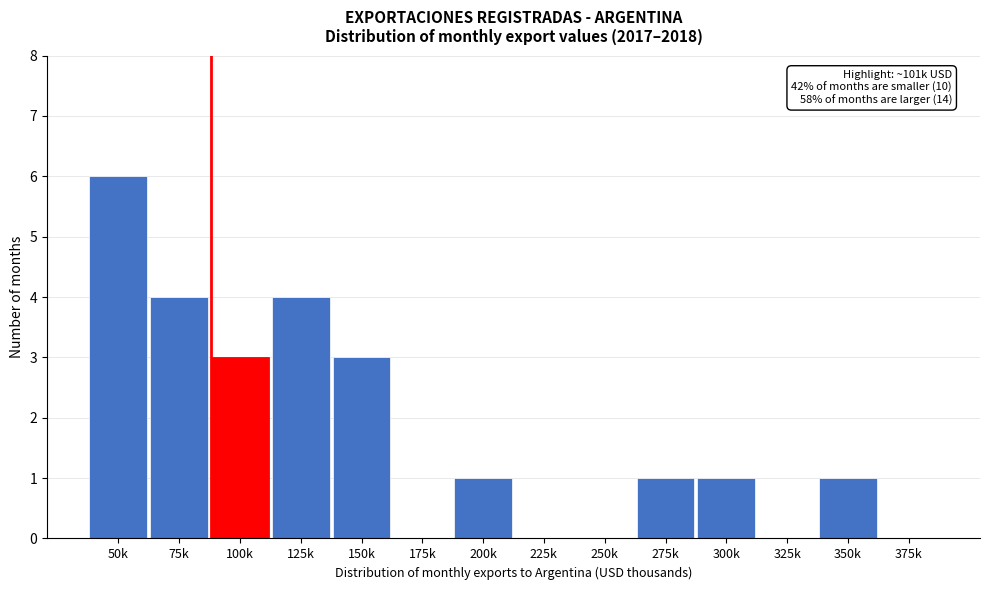

Reading right to left, transcribe all the data shown in this chart.

375k=0	350k=1	325k=0	300k=1	275k=1	250k=0	225k=0	200k=1	175k=0	150k=3	125k=4	100k=3	75k=4	50k=6